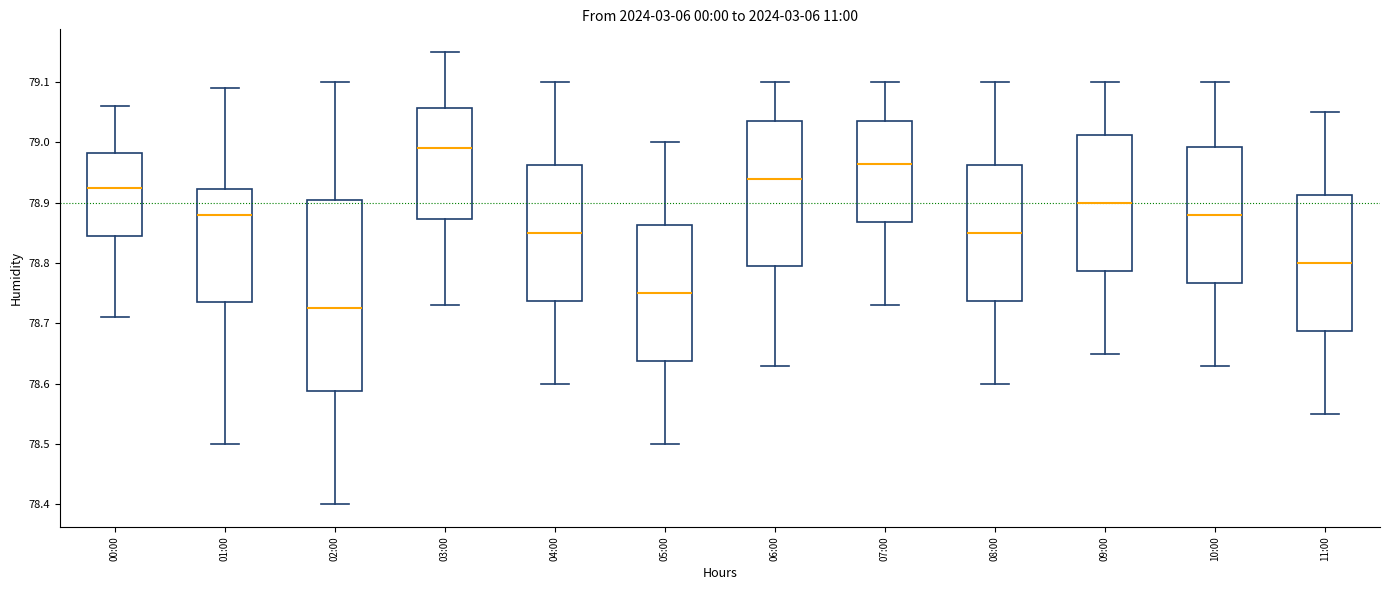

Which box is the tallest, from its lower edge to its upper edge?

02:00